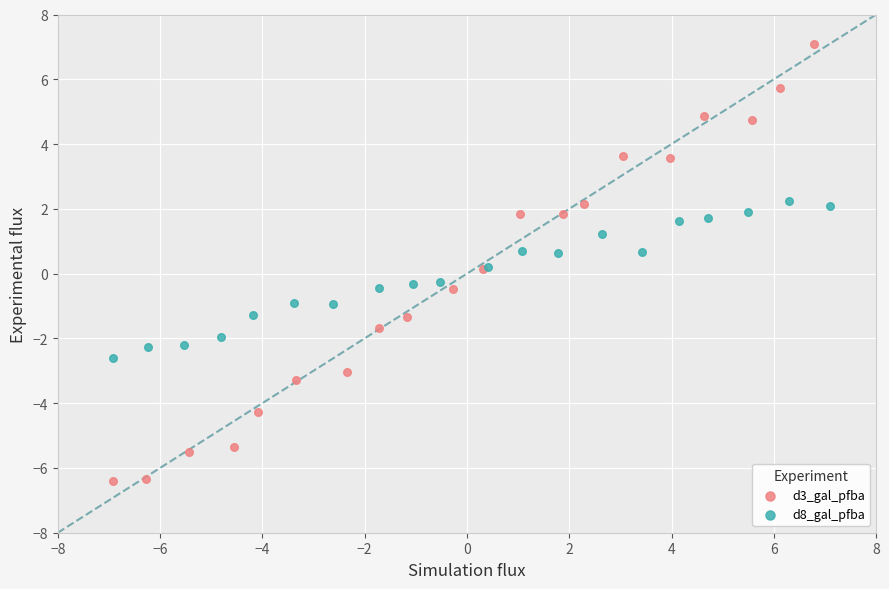

What are all the series names shown in the legend?

d3_gal_pfba, d8_gal_pfba